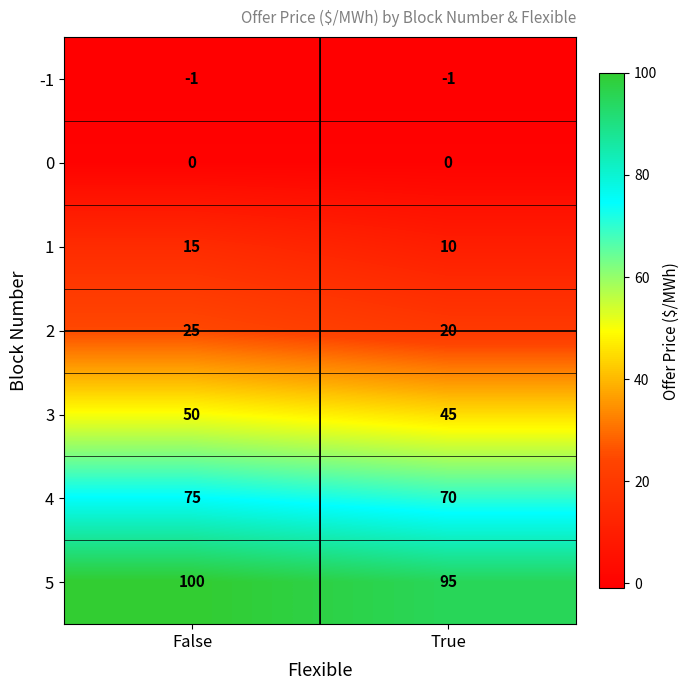

True or false: 2 has a value of 45 at False.

False